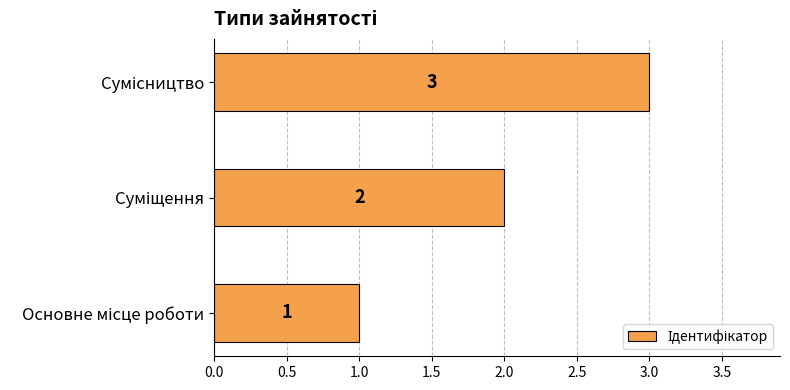

Count the values in the range 1 to 3.

3